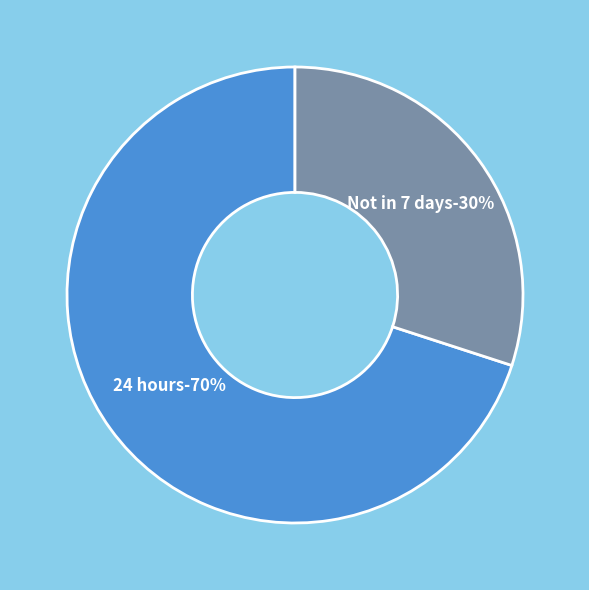

What percentage do 24 hours and Not in 7 days together represent?

100.0%